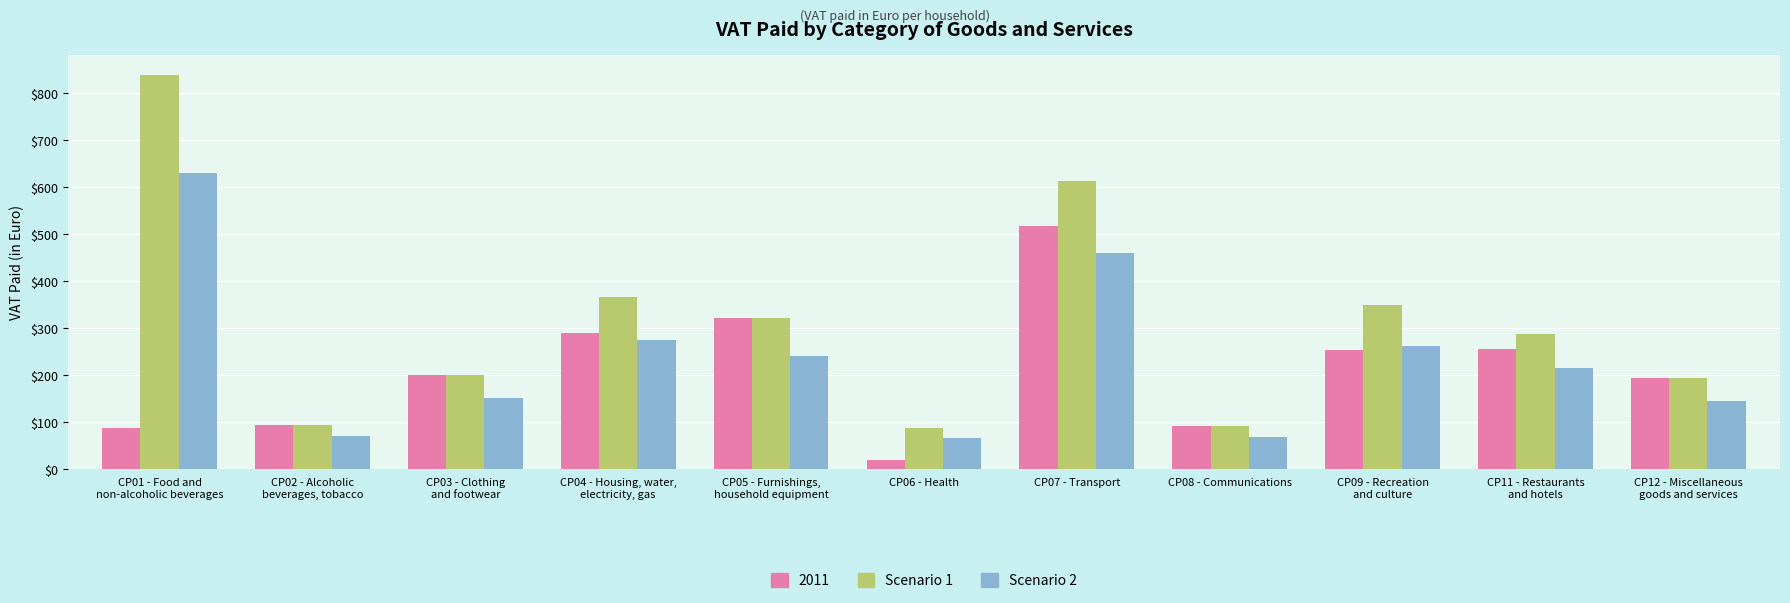

How many bars are there in each group?

3